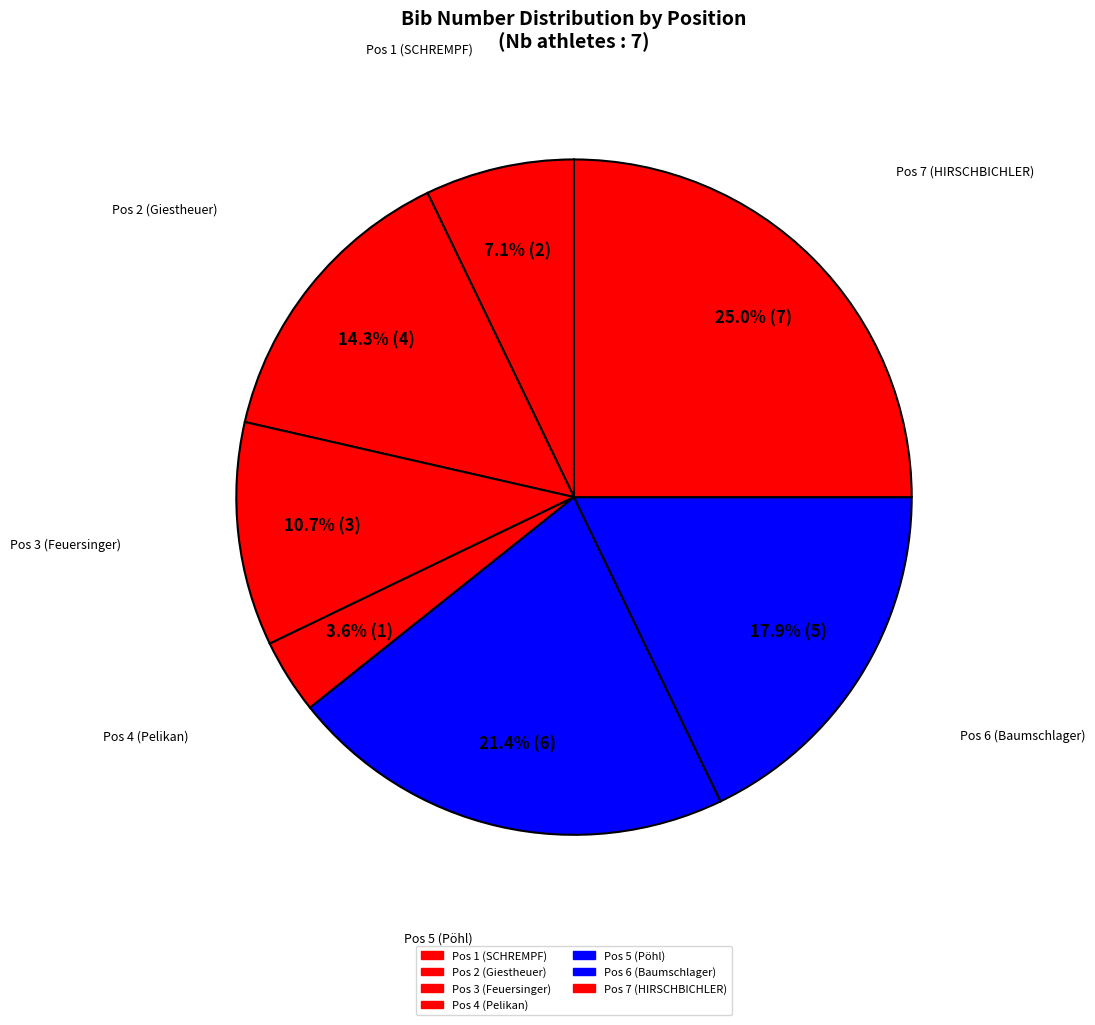

How many segments does this pie chart have?

7